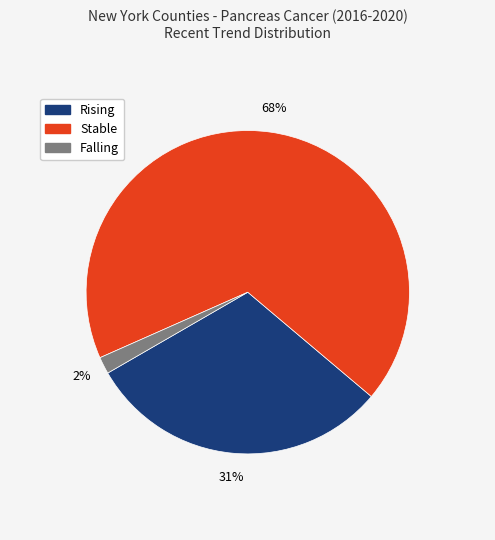

Combined, do Rising and Stable account for over 50%?

Yes